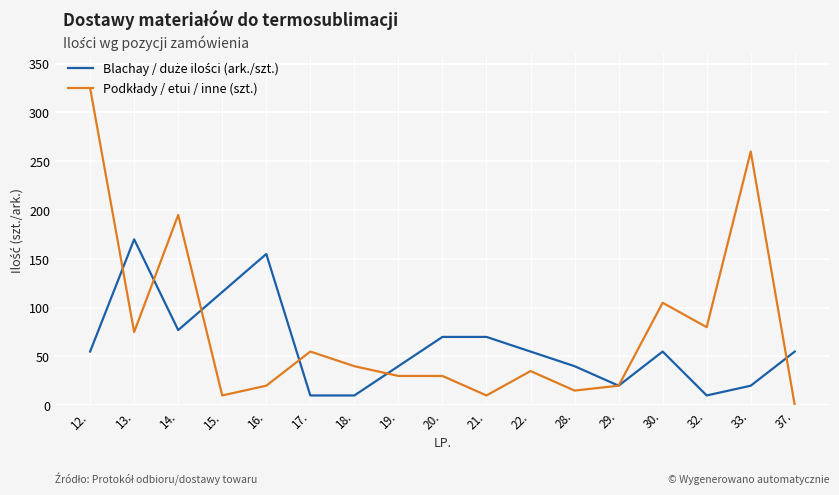

At which category is the sum across all series the highest?

12.